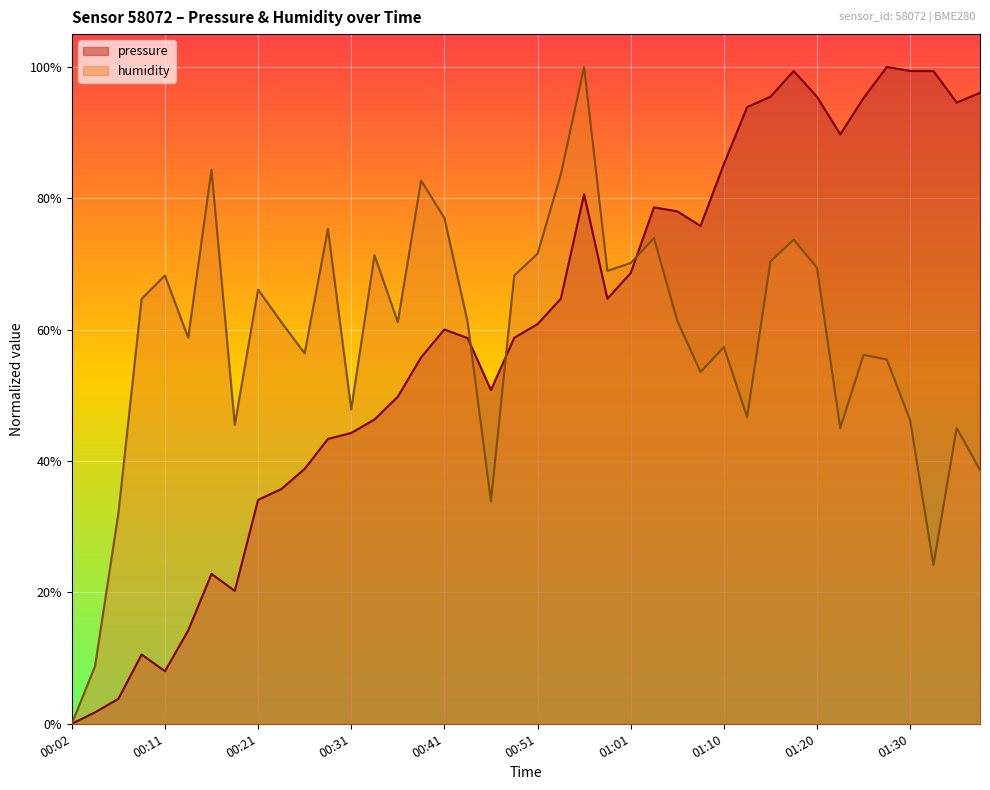

List the series in order of their overall mean, highest first.

pressure, humidity